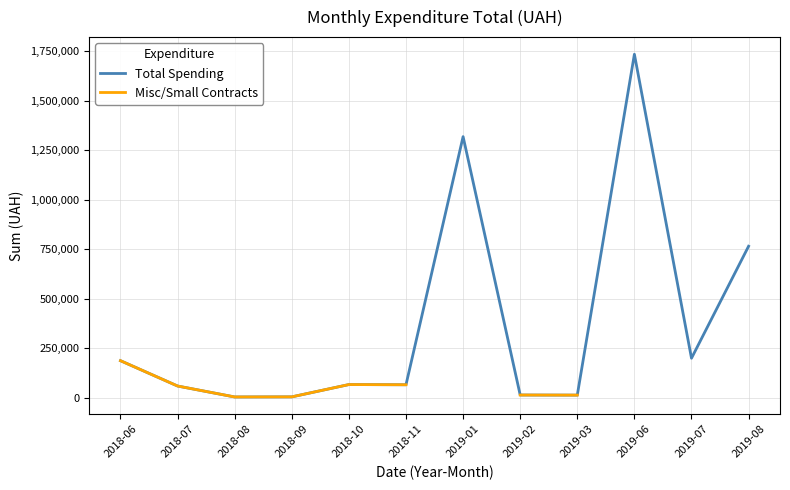

Between 2019-07 and 2019-01, which is larger?

2019-01